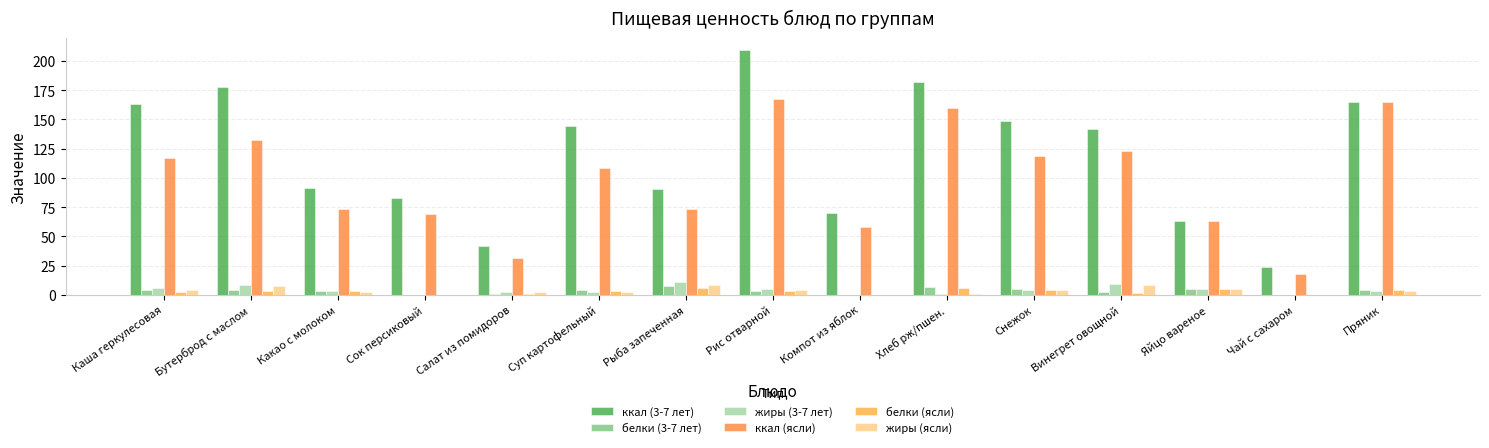

Reading right to left, transcribe all the data shown in this chart.

ккал (3-7 лет): 165.0	24.1	63.0	142.0	149.0	182.0	69.7	209.0	90.1	144.8	42.0	82.8	91.3	178.0	163.0
белки (3-7 лет): 4.3	0.1	5.1	2.0	4.9	6.5	0.2	3.6	7.2	4.0	0.7	0.0	3.7	3.9	3.7
жиры (3-7 лет): 3.7	0.0	4.6	9.3	4.5	1.0	0.2	5.4	10.5	2.7	2.7	0.0	3.2	8.2	5.4
ккал (ясли): 165.0	18.0	63.0	123.1	118.5	160.0	58.0	167.2	73.7	108.6	31.5	69.0	73.4	132.5	117.0
белки (ясли): 4.3	0.1	5.1	1.7	4.0	5.8	0.2	2.9	5.9	3.0	0.5	0.0	3.1	3.5	2.8
жиры (ясли): 3.7	0.0	4.6	8.0	3.8	0.9	0.2	4.3	8.7	2.0	2.0	0.0	2.7	7.8	4.0